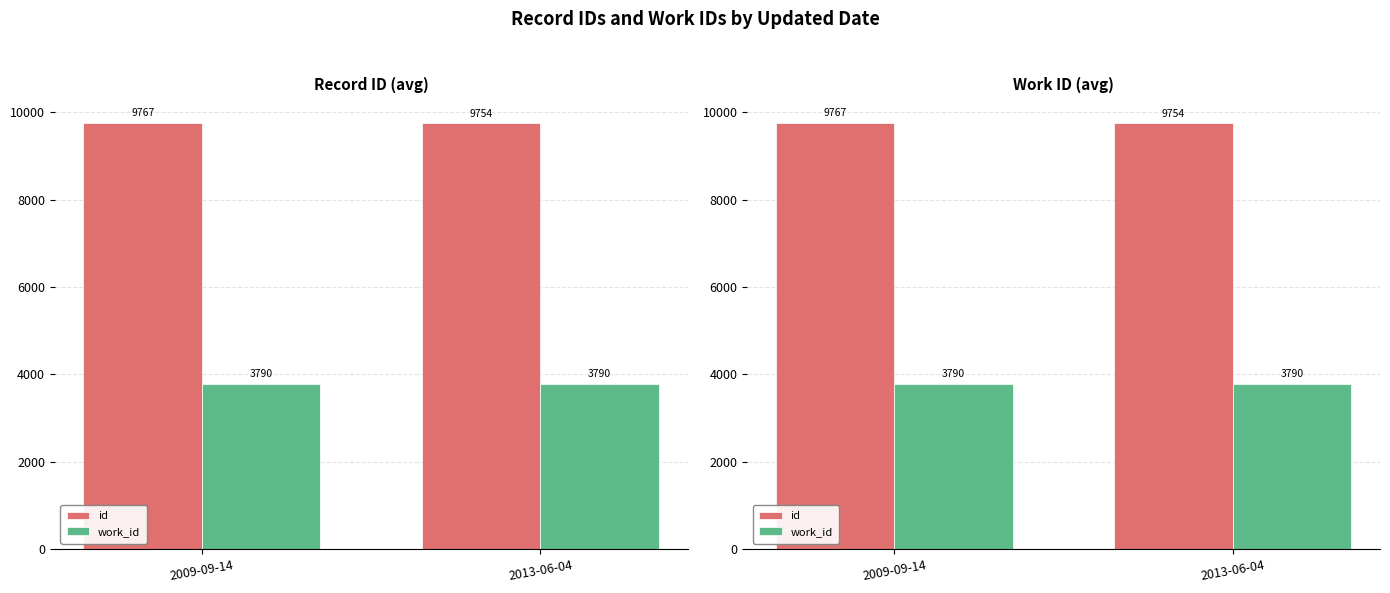

True or false: work_id has a value of 3790 at 2009-09-14.

True